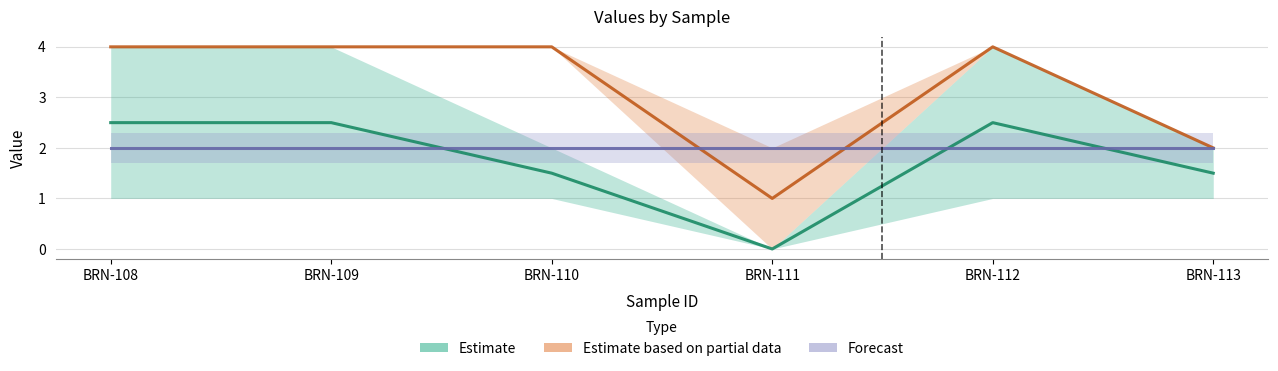

Reading left to right, what are all the values shown in this chart?

Estimate: BRN-108=2.5	BRN-109=2.5	BRN-110=1.5	BRN-111=0.0	BRN-112=2.5	BRN-113=1.5
Estimate based on partial data: BRN-108=4.0	BRN-109=4.0	BRN-110=4.0	BRN-111=1.0	BRN-112=4.0	BRN-113=2.0
Forecast: BRN-108=2.0	BRN-109=2.0	BRN-110=2.0	BRN-111=2.0	BRN-112=2.0	BRN-113=2.0